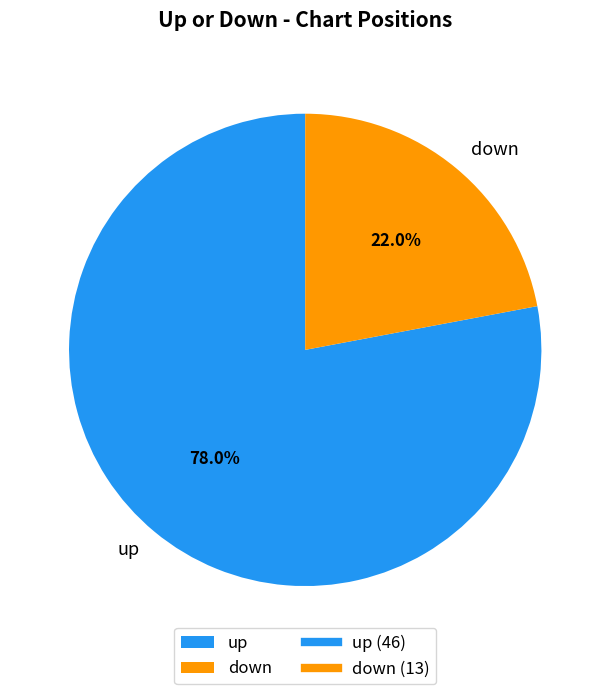

What is the ratio of the value at down to the value at up?

0.3